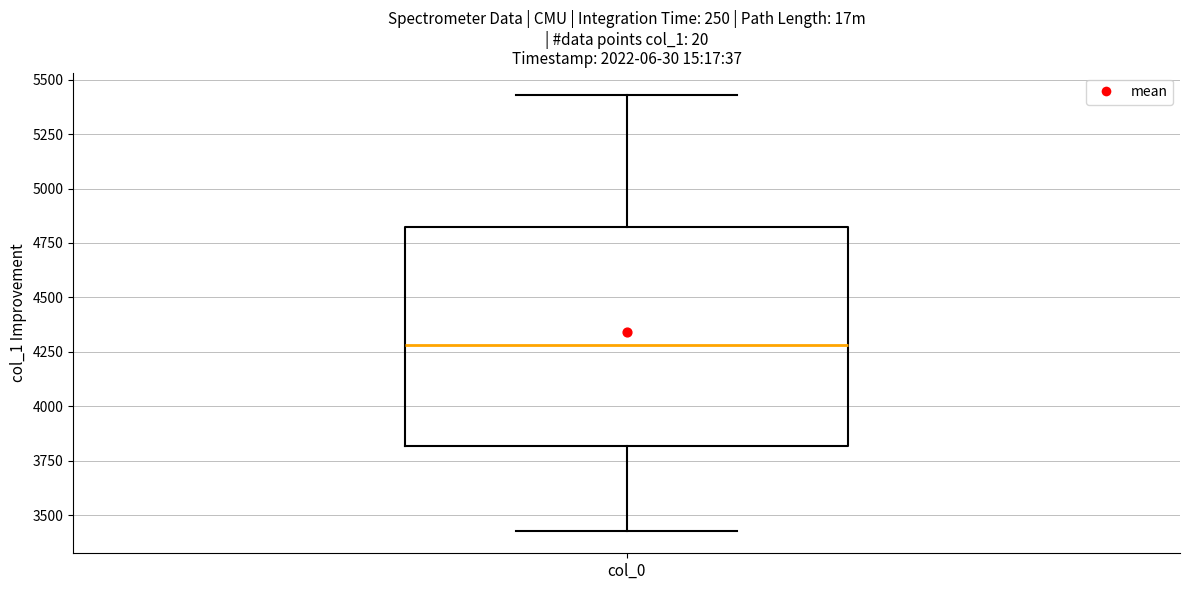

Where does the lower whisker of the box for col_0 end on the y-axis? The values are not printed on the chart, so give them approximately, as read against the axis.

3450